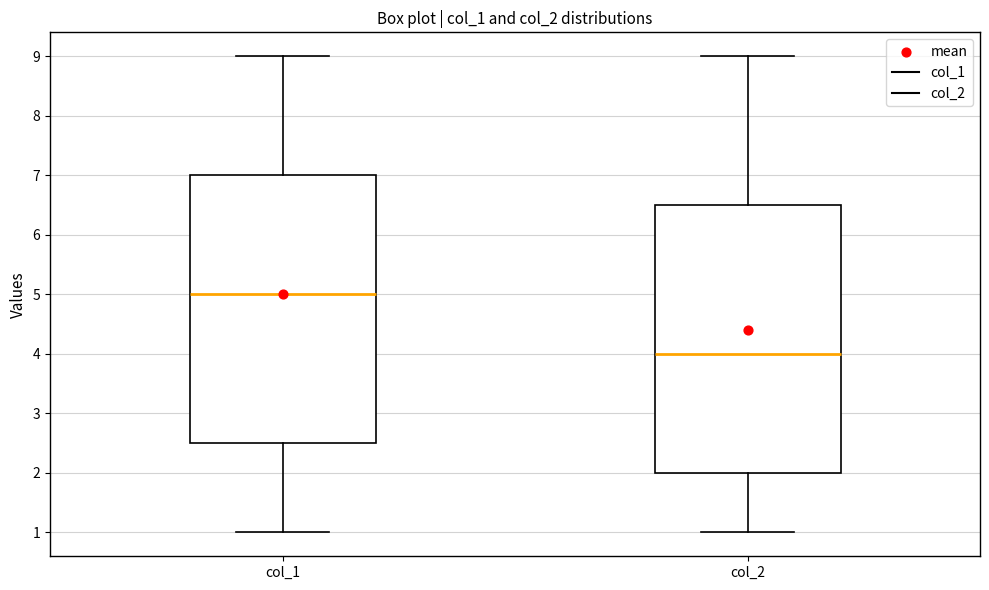

Reading left to right, read every box against the y-axis: the position of its median line, the range the box covers, and the ends of its whiskers. The values are not printed on the chart, so give them approximately, as read against the axis.

col_1: median 5.0, box 2.5 to 7.0, whiskers 1.0 to 9.0
col_2: median 4.0, box 2.0 to 6.5, whiskers 1.0 to 9.0